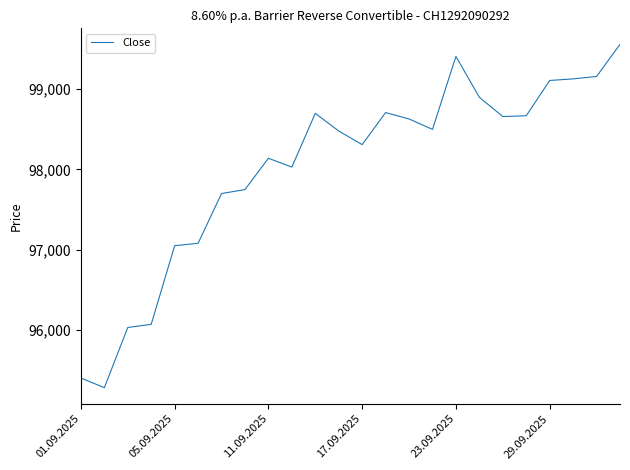

How many series are shown in this chart?

1